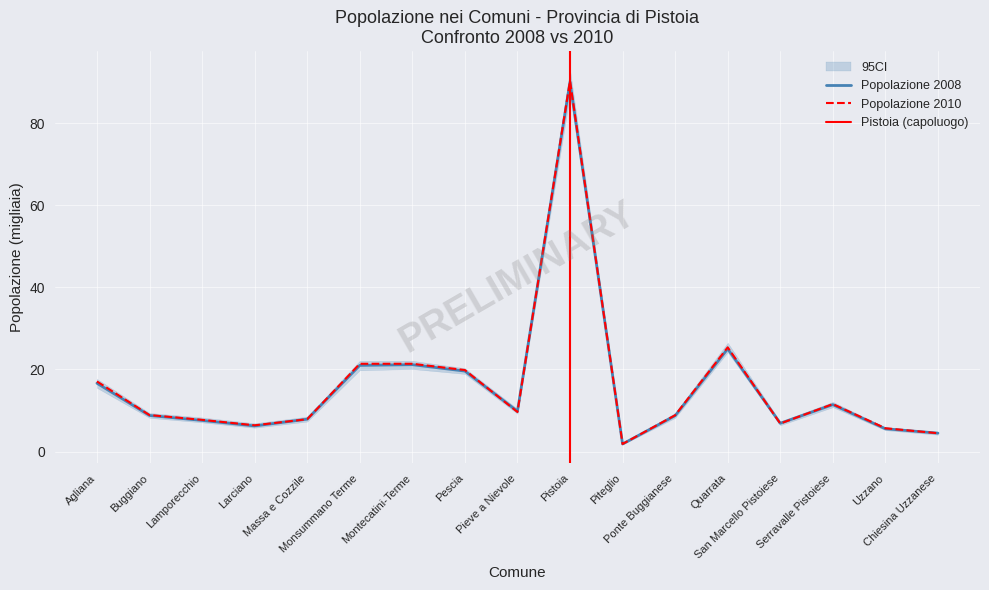

How many times do Popolazione 2008 and Popolazione 2010 cross each other?

7